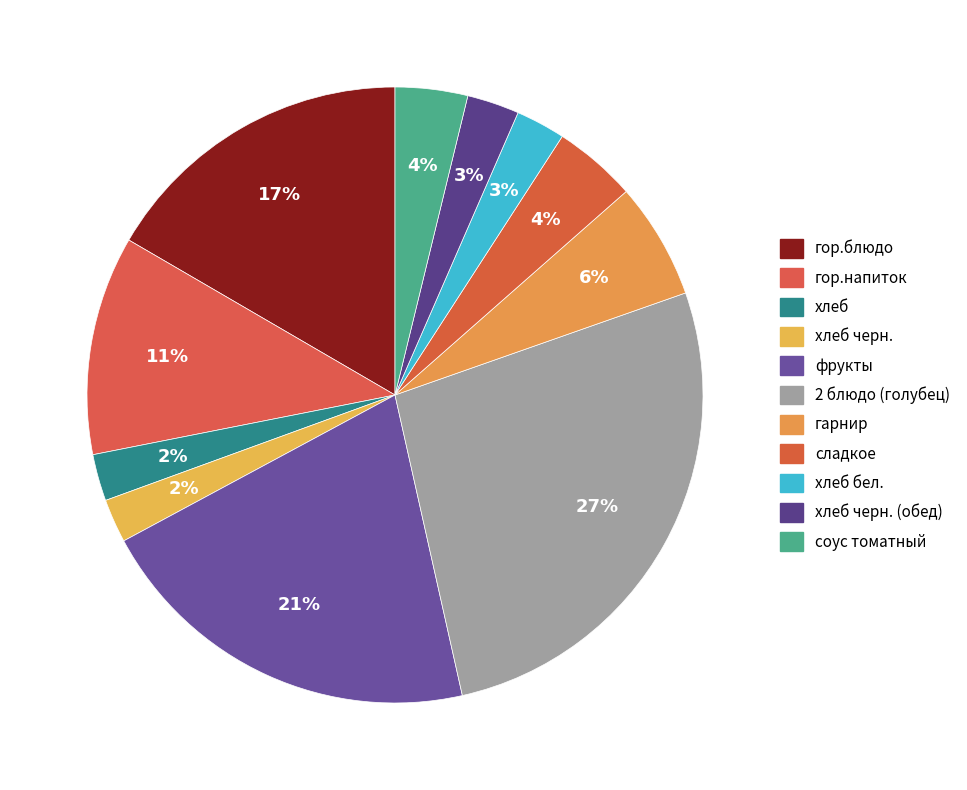

Count the number of slices in the pie.

11